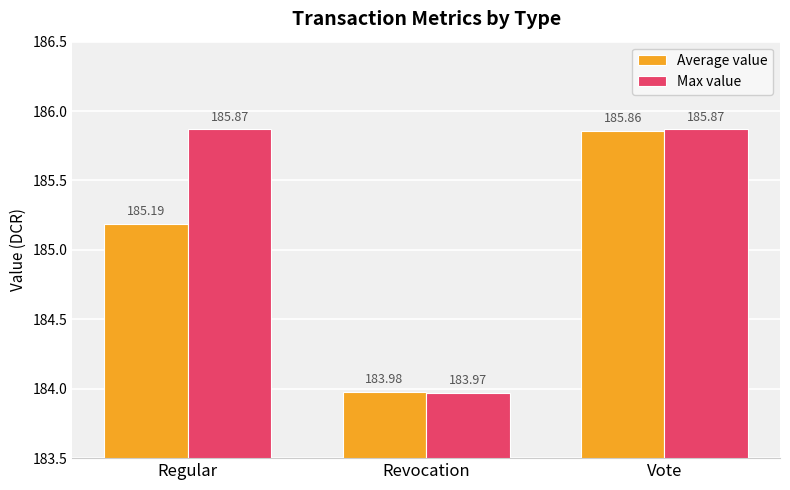

At which label does Max value reach its minimum?

Revocation